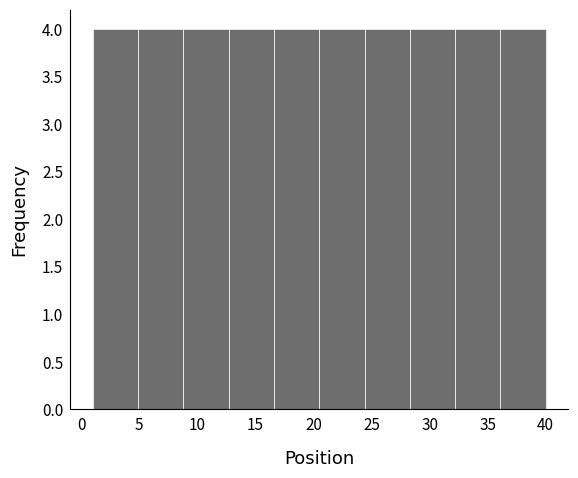

Reading left to right, list every bar in this chart as the range it spans on the x-axis followed by its height. Neither the bar edges nor the heights are printed on the chart, so give them approximately, as read against the axes.

1.0 to 4.9: 4
4.9 to 8.8: 4
8.8 to 12.7: 4
12.7 to 16.6: 4
16.6 to 20.5: 4
20.5 to 24.4: 4
24.4 to 28.3: 4
28.3 to 32.2: 4
32.2 to 36.1: 4
36.1 to 40.0: 4